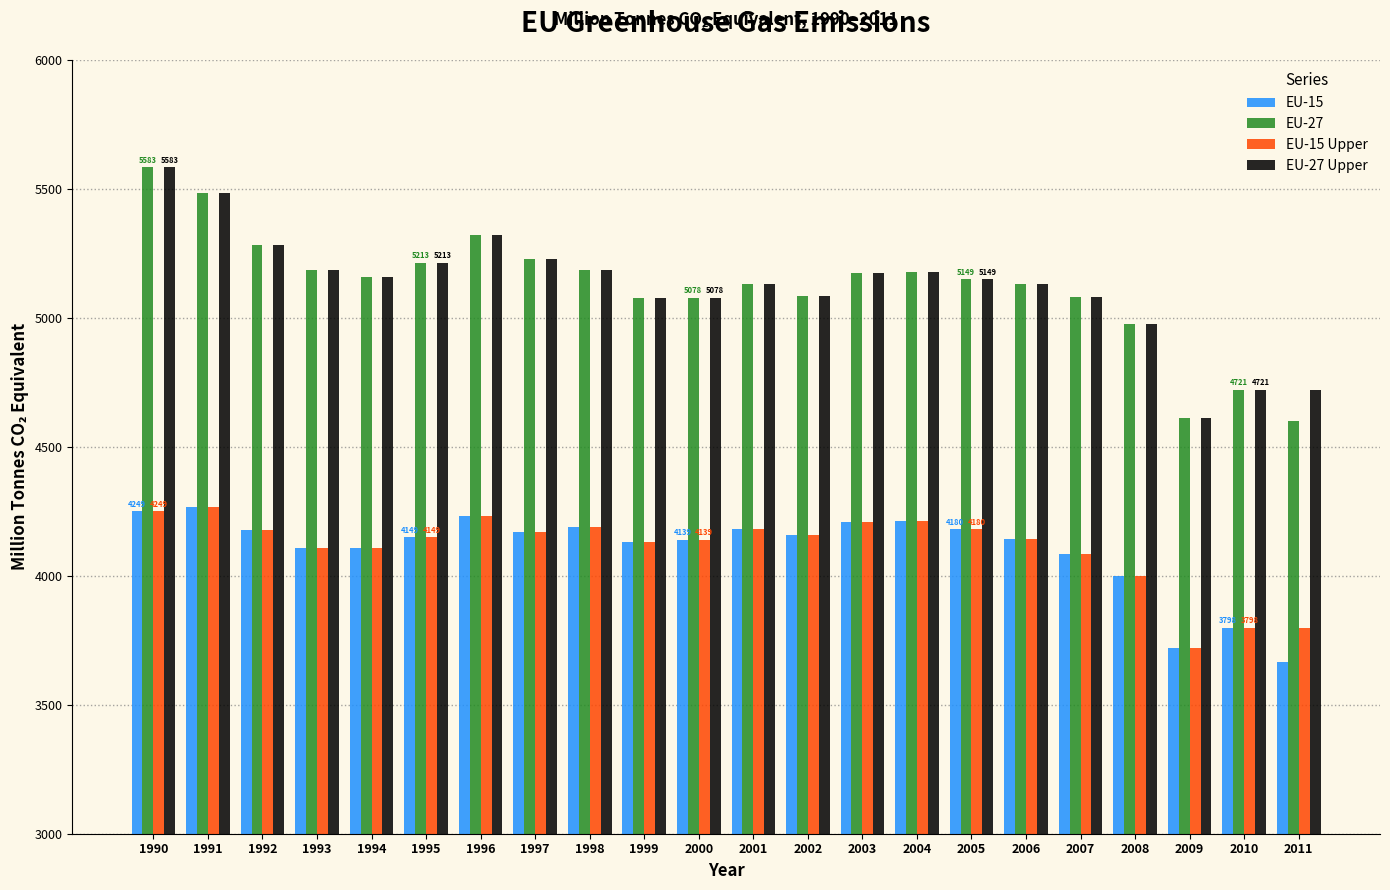

What are all the series names shown in the legend?

EU-15, EU-27, EU-15 Upper, EU-27 Upper